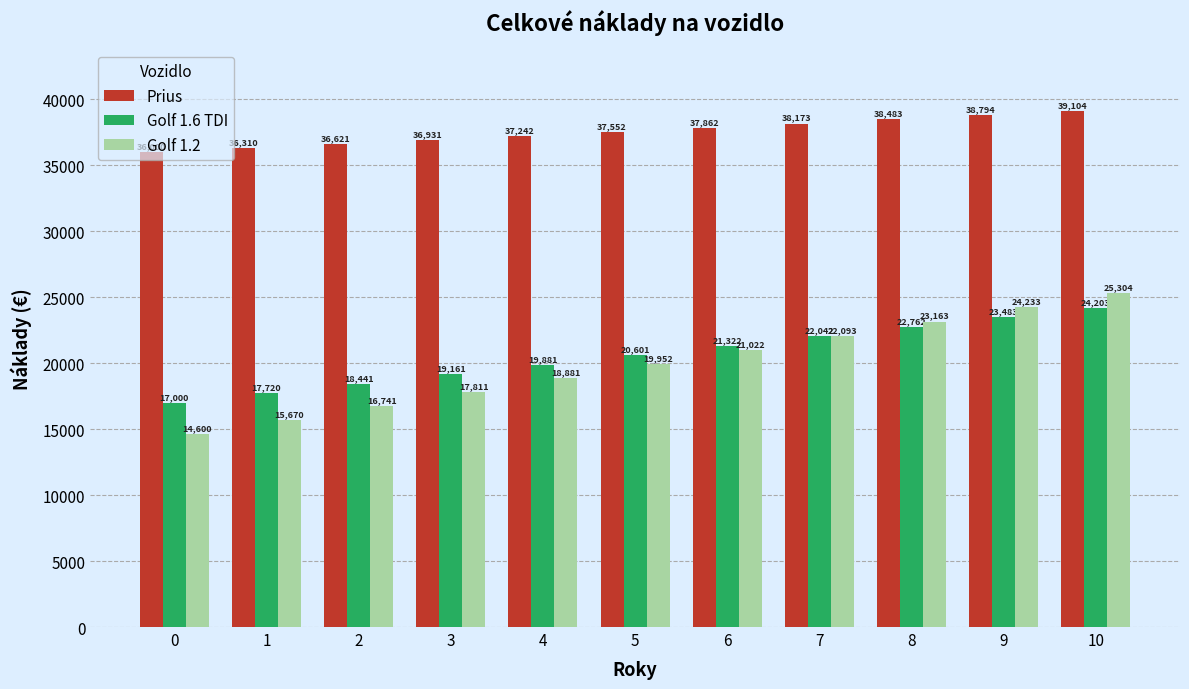

Is it true that Golf 1.6 TDI equals 21321.7 at 6?

True